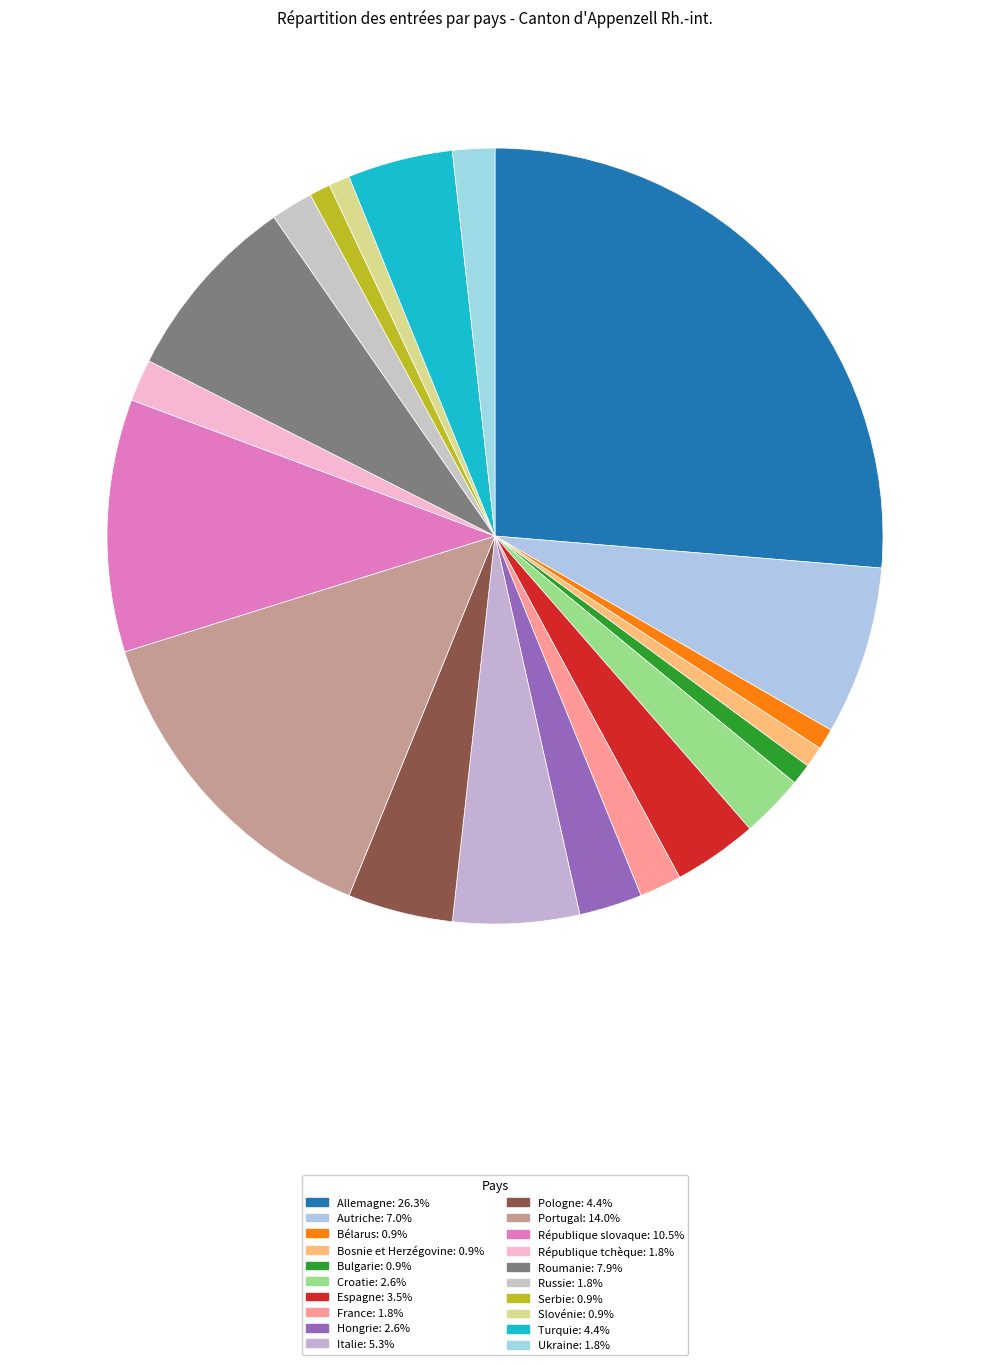

To the nearest percent, what percentage of the pie is Croatie?

3%